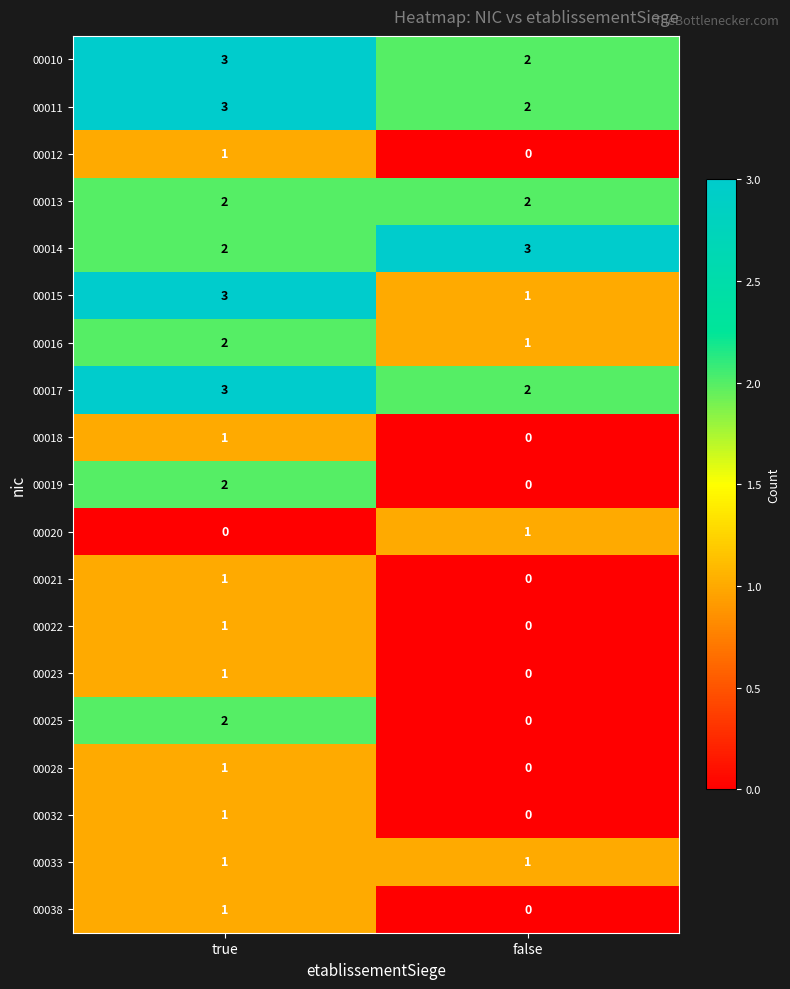

What is the spread (max minus min) of values at false?

3